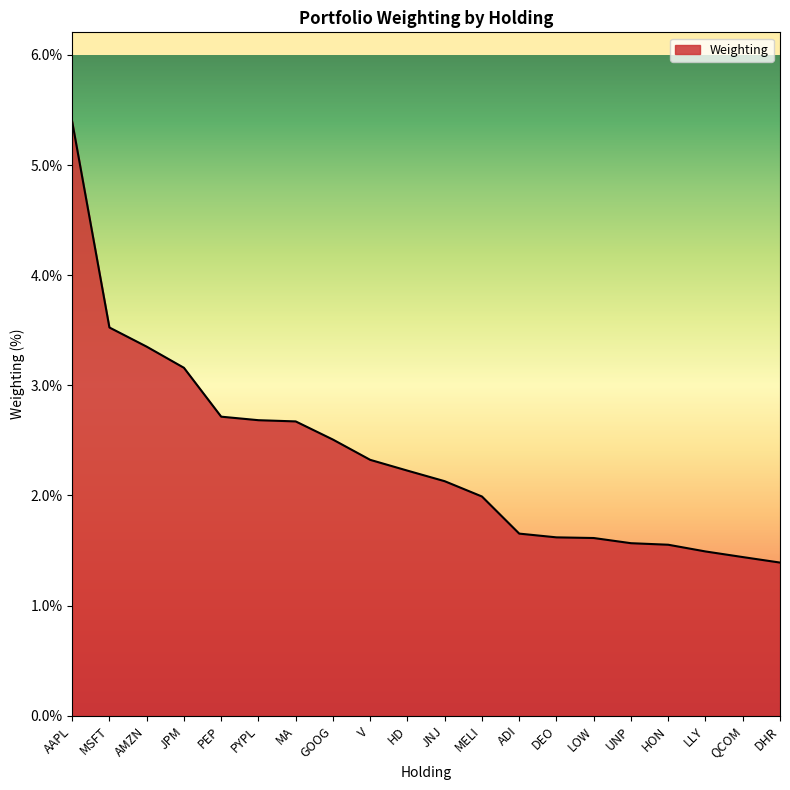

Does the chart display data point markers on the line(s)?

No